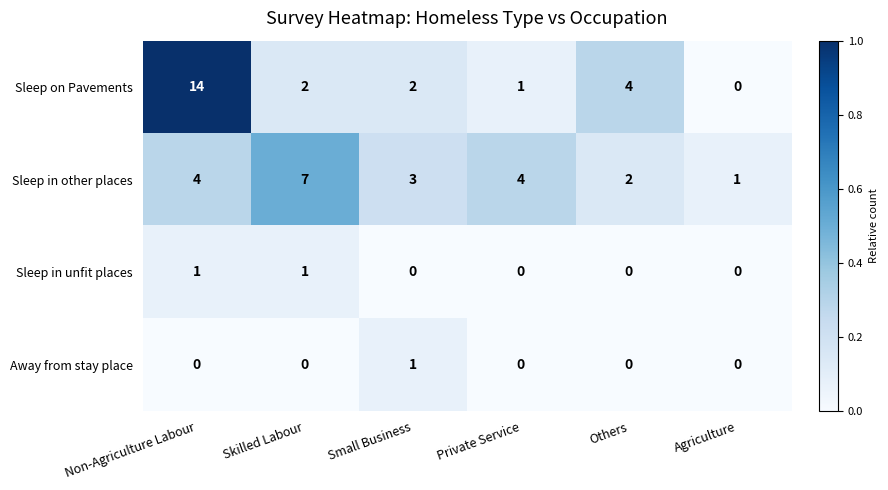

Which series changed the most between Skilled Labour and Small Business?

Sleep in other places